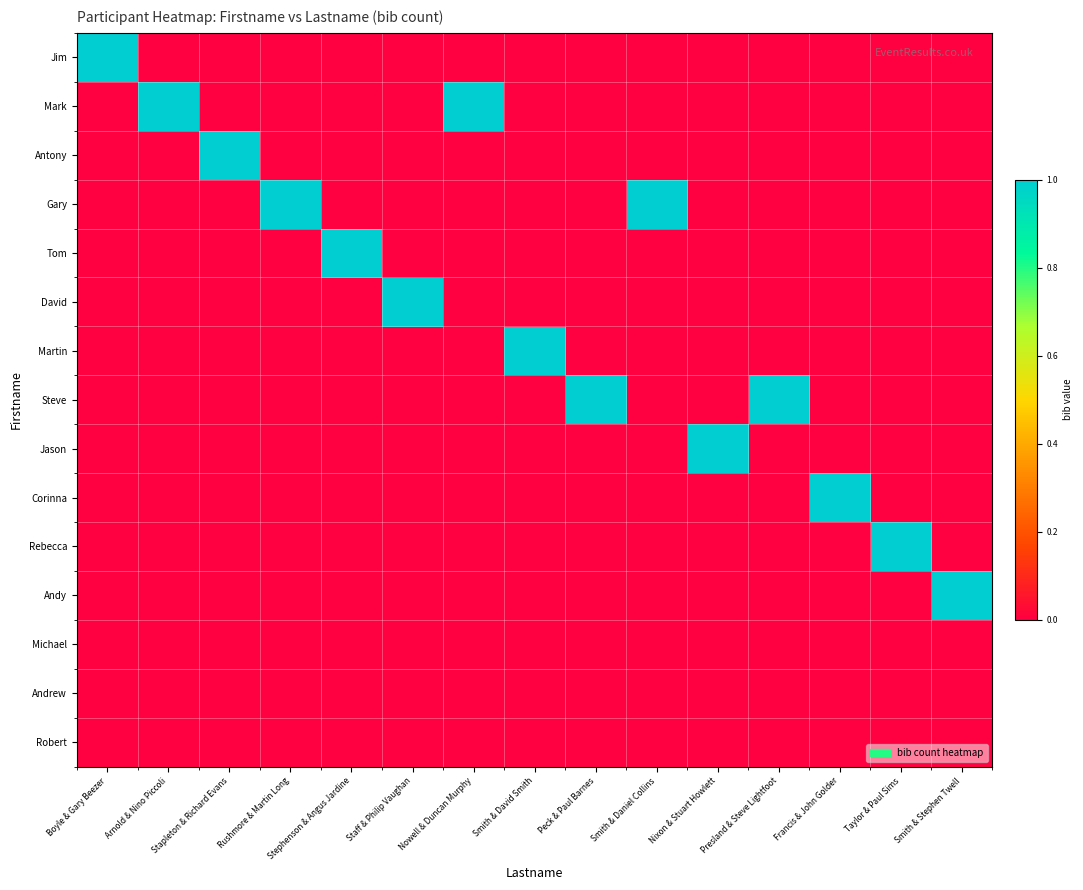

Reading left to right, transcribe all the data shown in this chart.

Jim: Boyle & Gary Beezer=1	Arnold & Nino Piccoli=0	Stapleton & Richard Evans=0	Rushmore & Martin Long=0	Stephenson & Angus Jardine=0	Staff & Philip Vaughan=0	Nowell & Duncan Murphy=0	Smith & David Smith=0	Peck & Paul Barnes=0	Smith & Daniel Collins=0	Nixon & Stuart Howlett=0	Presland & Steve Lightfoot=0	Francis & John Golder=0	Taylor & Paul Sims=0	Smith & Stephen Twell=0
Mark: Boyle & Gary Beezer=0	Arnold & Nino Piccoli=1	Stapleton & Richard Evans=0	Rushmore & Martin Long=0	Stephenson & Angus Jardine=0	Staff & Philip Vaughan=0	Nowell & Duncan Murphy=1	Smith & David Smith=0	Peck & Paul Barnes=0	Smith & Daniel Collins=0	Nixon & Stuart Howlett=0	Presland & Steve Lightfoot=0	Francis & John Golder=0	Taylor & Paul Sims=0	Smith & Stephen Twell=0
Antony: Boyle & Gary Beezer=0	Arnold & Nino Piccoli=0	Stapleton & Richard Evans=1	Rushmore & Martin Long=0	Stephenson & Angus Jardine=0	Staff & Philip Vaughan=0	Nowell & Duncan Murphy=0	Smith & David Smith=0	Peck & Paul Barnes=0	Smith & Daniel Collins=0	Nixon & Stuart Howlett=0	Presland & Steve Lightfoot=0	Francis & John Golder=0	Taylor & Paul Sims=0	Smith & Stephen Twell=0
Gary: Boyle & Gary Beezer=0	Arnold & Nino Piccoli=0	Stapleton & Richard Evans=0	Rushmore & Martin Long=1	Stephenson & Angus Jardine=0	Staff & Philip Vaughan=0	Nowell & Duncan Murphy=0	Smith & David Smith=0	Peck & Paul Barnes=0	Smith & Daniel Collins=1	Nixon & Stuart Howlett=0	Presland & Steve Lightfoot=0	Francis & John Golder=0	Taylor & Paul Sims=0	Smith & Stephen Twell=0
Tom: Boyle & Gary Beezer=0	Arnold & Nino Piccoli=0	Stapleton & Richard Evans=0	Rushmore & Martin Long=0	Stephenson & Angus Jardine=1	Staff & Philip Vaughan=0	Nowell & Duncan Murphy=0	Smith & David Smith=0	Peck & Paul Barnes=0	Smith & Daniel Collins=0	Nixon & Stuart Howlett=0	Presland & Steve Lightfoot=0	Francis & John Golder=0	Taylor & Paul Sims=0	Smith & Stephen Twell=0
David: Boyle & Gary Beezer=0	Arnold & Nino Piccoli=0	Stapleton & Richard Evans=0	Rushmore & Martin Long=0	Stephenson & Angus Jardine=0	Staff & Philip Vaughan=1	Nowell & Duncan Murphy=0	Smith & David Smith=0	Peck & Paul Barnes=0	Smith & Daniel Collins=0	Nixon & Stuart Howlett=0	Presland & Steve Lightfoot=0	Francis & John Golder=0	Taylor & Paul Sims=0	Smith & Stephen Twell=0
Martin: Boyle & Gary Beezer=0	Arnold & Nino Piccoli=0	Stapleton & Richard Evans=0	Rushmore & Martin Long=0	Stephenson & Angus Jardine=0	Staff & Philip Vaughan=0	Nowell & Duncan Murphy=0	Smith & David Smith=1	Peck & Paul Barnes=0	Smith & Daniel Collins=0	Nixon & Stuart Howlett=0	Presland & Steve Lightfoot=0	Francis & John Golder=0	Taylor & Paul Sims=0	Smith & Stephen Twell=0
Steve: Boyle & Gary Beezer=0	Arnold & Nino Piccoli=0	Stapleton & Richard Evans=0	Rushmore & Martin Long=0	Stephenson & Angus Jardine=0	Staff & Philip Vaughan=0	Nowell & Duncan Murphy=0	Smith & David Smith=0	Peck & Paul Barnes=1	Smith & Daniel Collins=0	Nixon & Stuart Howlett=0	Presland & Steve Lightfoot=1	Francis & John Golder=0	Taylor & Paul Sims=0	Smith & Stephen Twell=0
Jason: Boyle & Gary Beezer=0	Arnold & Nino Piccoli=0	Stapleton & Richard Evans=0	Rushmore & Martin Long=0	Stephenson & Angus Jardine=0	Staff & Philip Vaughan=0	Nowell & Duncan Murphy=0	Smith & David Smith=0	Peck & Paul Barnes=0	Smith & Daniel Collins=0	Nixon & Stuart Howlett=1	Presland & Steve Lightfoot=0	Francis & John Golder=0	Taylor & Paul Sims=0	Smith & Stephen Twell=0
Corinna: Boyle & Gary Beezer=0	Arnold & Nino Piccoli=0	Stapleton & Richard Evans=0	Rushmore & Martin Long=0	Stephenson & Angus Jardine=0	Staff & Philip Vaughan=0	Nowell & Duncan Murphy=0	Smith & David Smith=0	Peck & Paul Barnes=0	Smith & Daniel Collins=0	Nixon & Stuart Howlett=0	Presland & Steve Lightfoot=0	Francis & John Golder=1	Taylor & Paul Sims=0	Smith & Stephen Twell=0
Rebecca: Boyle & Gary Beezer=0	Arnold & Nino Piccoli=0	Stapleton & Richard Evans=0	Rushmore & Martin Long=0	Stephenson & Angus Jardine=0	Staff & Philip Vaughan=0	Nowell & Duncan Murphy=0	Smith & David Smith=0	Peck & Paul Barnes=0	Smith & Daniel Collins=0	Nixon & Stuart Howlett=0	Presland & Steve Lightfoot=0	Francis & John Golder=0	Taylor & Paul Sims=1	Smith & Stephen Twell=0
Andy: Boyle & Gary Beezer=0	Arnold & Nino Piccoli=0	Stapleton & Richard Evans=0	Rushmore & Martin Long=0	Stephenson & Angus Jardine=0	Staff & Philip Vaughan=0	Nowell & Duncan Murphy=0	Smith & David Smith=0	Peck & Paul Barnes=0	Smith & Daniel Collins=0	Nixon & Stuart Howlett=0	Presland & Steve Lightfoot=0	Francis & John Golder=0	Taylor & Paul Sims=0	Smith & Stephen Twell=1
Michael: Boyle & Gary Beezer=0	Arnold & Nino Piccoli=0	Stapleton & Richard Evans=0	Rushmore & Martin Long=0	Stephenson & Angus Jardine=0	Staff & Philip Vaughan=0	Nowell & Duncan Murphy=0	Smith & David Smith=0	Peck & Paul Barnes=0	Smith & Daniel Collins=0	Nixon & Stuart Howlett=0	Presland & Steve Lightfoot=0	Francis & John Golder=0	Taylor & Paul Sims=0	Smith & Stephen Twell=0
Andrew: Boyle & Gary Beezer=0	Arnold & Nino Piccoli=0	Stapleton & Richard Evans=0	Rushmore & Martin Long=0	Stephenson & Angus Jardine=0	Staff & Philip Vaughan=0	Nowell & Duncan Murphy=0	Smith & David Smith=0	Peck & Paul Barnes=0	Smith & Daniel Collins=0	Nixon & Stuart Howlett=0	Presland & Steve Lightfoot=0	Francis & John Golder=0	Taylor & Paul Sims=0	Smith & Stephen Twell=0
Robert: Boyle & Gary Beezer=0	Arnold & Nino Piccoli=0	Stapleton & Richard Evans=0	Rushmore & Martin Long=0	Stephenson & Angus Jardine=0	Staff & Philip Vaughan=0	Nowell & Duncan Murphy=0	Smith & David Smith=0	Peck & Paul Barnes=0	Smith & Daniel Collins=0	Nixon & Stuart Howlett=0	Presland & Steve Lightfoot=0	Francis & John Golder=0	Taylor & Paul Sims=0	Smith & Stephen Twell=0